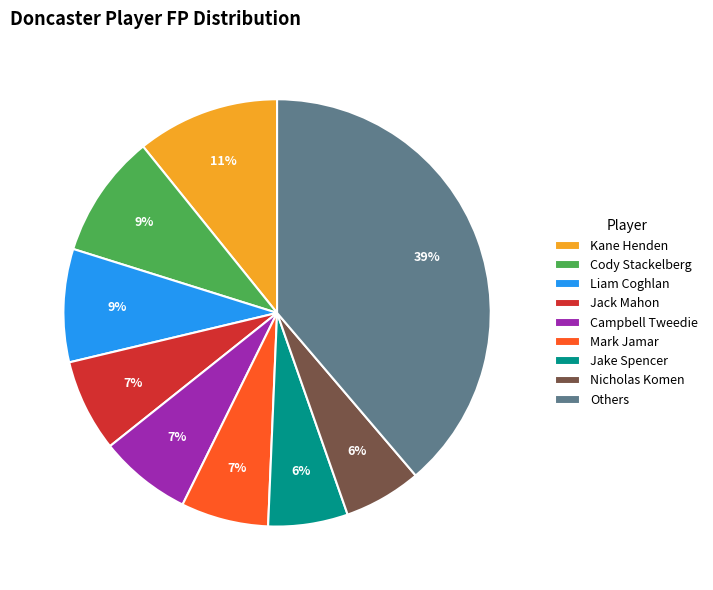

What is the ratio of the value at Jake Spencer to the value at Mark Jamar?

0.9